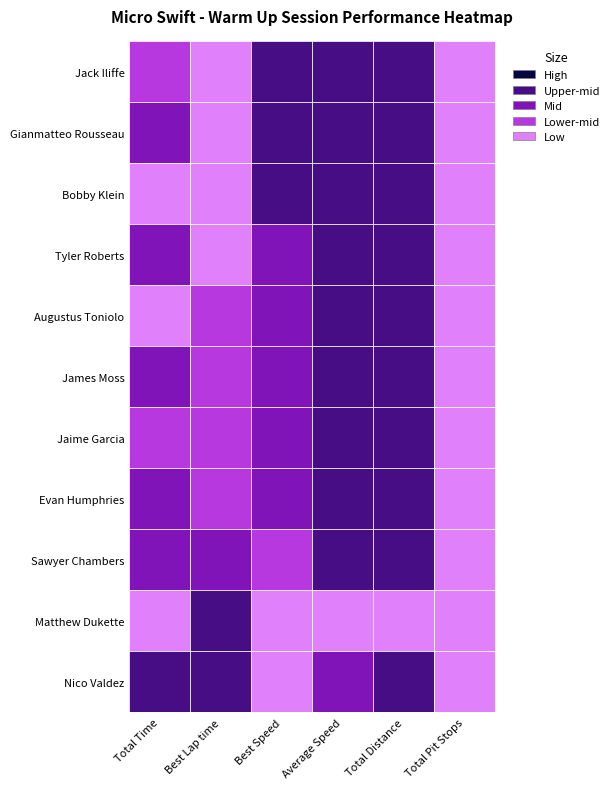

Reading left to right, what are all the values shown in this chart?

Jack Iliffe: Total Time=298.2	Best Lap time=72.0	Best Speed=55.0	Average Speed=39.8	Total Distance=3.3	Total Pit Stops=0.0
Gianmatteo Rousseau: Total Time=313.2	Best Lap time=73.3	Best Speed=54.0	Average Speed=37.9	Total Distance=3.3	Total Pit Stops=0.0
Bobby Klein: Total Time=292.7	Best Lap time=73.4	Best Speed=54.0	Average Speed=40.6	Total Distance=3.3	Total Pit Stops=0.0
Tyler Roberts: Total Time=312.8	Best Lap time=73.6	Best Speed=53.8	Average Speed=38.0	Total Distance=3.3	Total Pit Stops=0.0
Augustus Toniolo: Total Time=294.8	Best Lap time=74.0	Best Speed=53.5	Average Speed=40.3	Total Distance=3.3	Total Pit Stops=0.0
James Moss: Total Time=311.3	Best Lap time=74.5	Best Speed=53.1	Average Speed=38.2	Total Distance=3.3	Total Pit Stops=0.0
Jaime Garcia: Total Time=301.7	Best Lap time=74.9	Best Speed=52.9	Average Speed=39.4	Total Distance=3.3	Total Pit Stops=0.0
Evan Humphries: Total Time=312.3	Best Lap time=75.1	Best Speed=52.7	Average Speed=38.0	Total Distance=3.3	Total Pit Stops=0.0
Sawyer Chambers: Total Time=305.2	Best Lap time=76.3	Best Speed=51.9	Average Speed=38.9	Total Distance=3.3	Total Pit Stops=0.0
Matthew Dukette: Total Time=286.3	Best Lap time=77.1	Best Speed=51.4	Average Speed=27.7	Total Distance=2.2	Total Pit Stops=0.0
Nico Valdez: Total Time=323.2	Best Lap time=78.8	Best Speed=50.3	Average Speed=36.8	Total Distance=3.3	Total Pit Stops=0.0